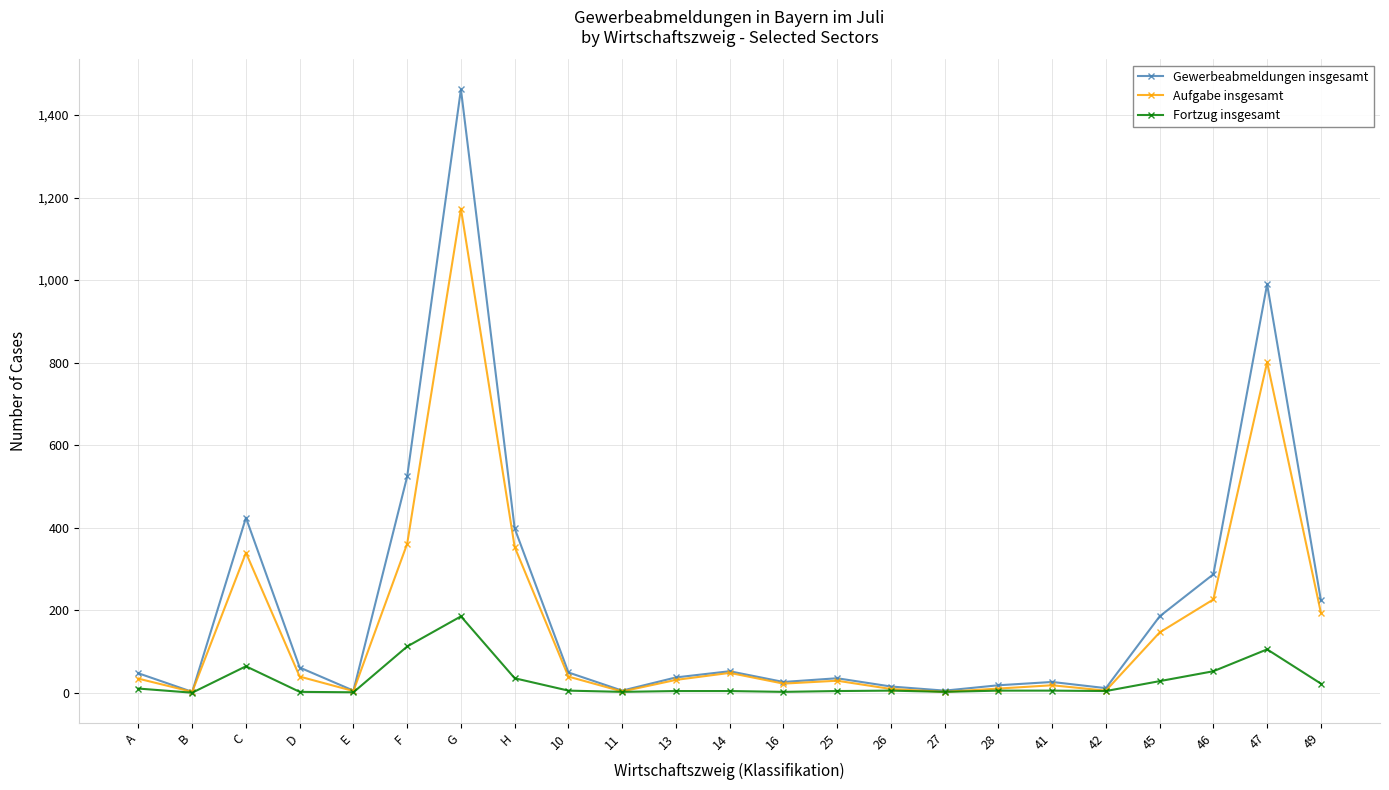

What is the value of the Aufgabe insgesamt point at the 13th from the left?

22